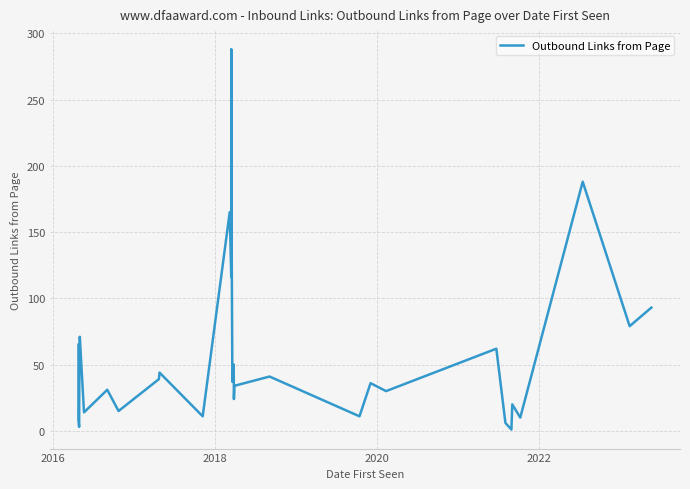

The chart shows a value of 21 at 22. True or false?

False